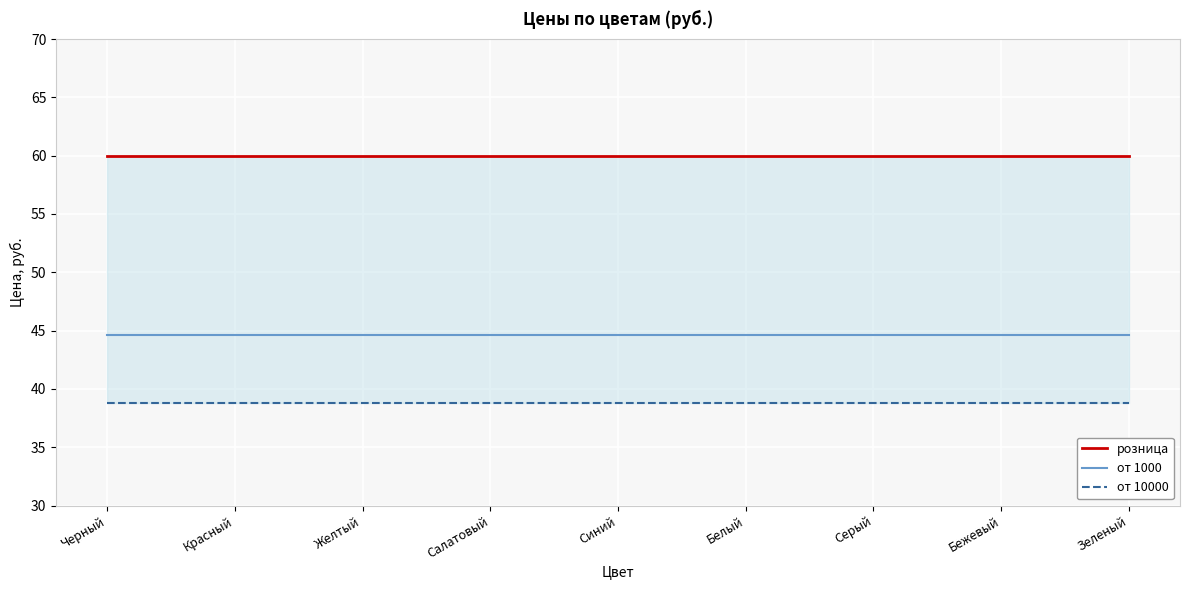

At which category is the sum across all series the highest?

Черный